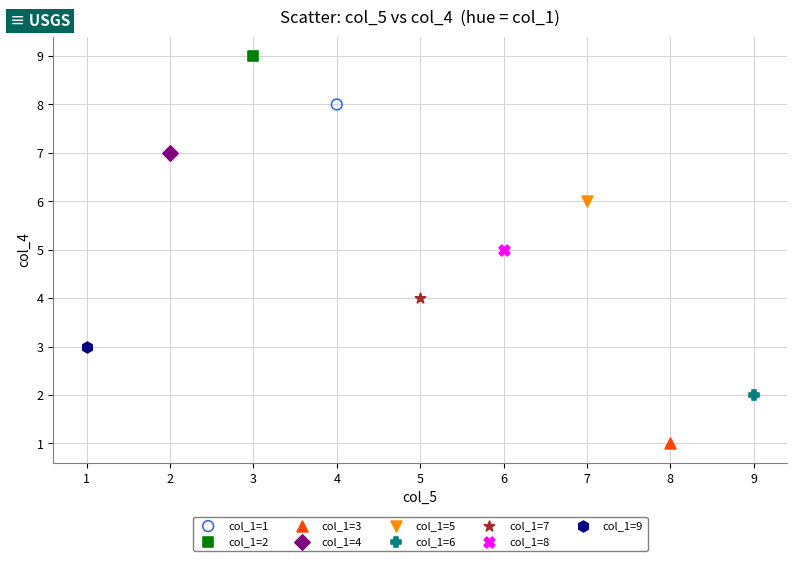

What are all the series names shown in the legend?

col_1=1, col_1=2, col_1=3, col_1=4, col_1=5, col_1=6, col_1=7, col_1=8, col_1=9